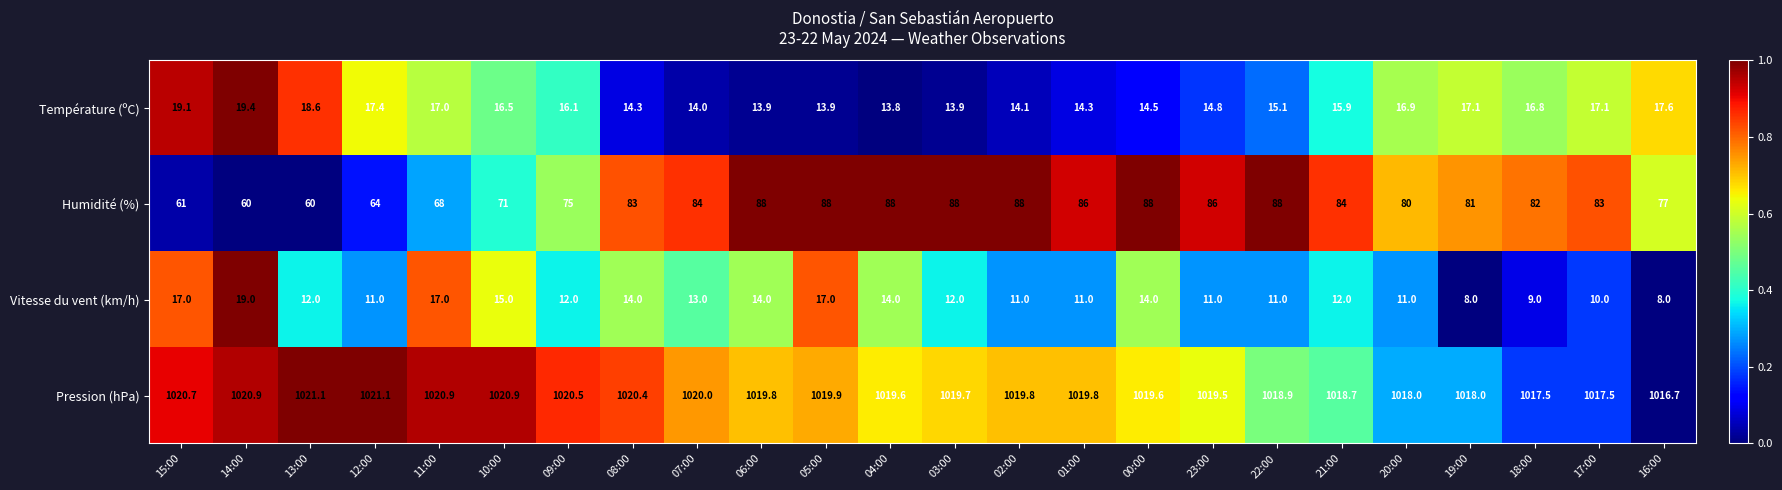

What is the maximum value for Pression (hPa)?

1021.1